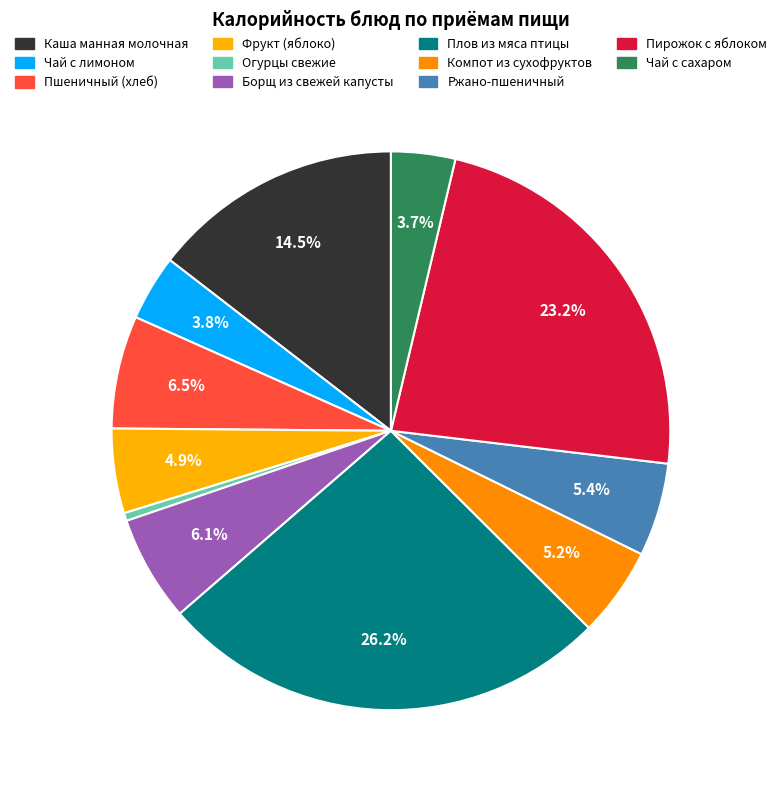

How many segments does this pie chart have?

11